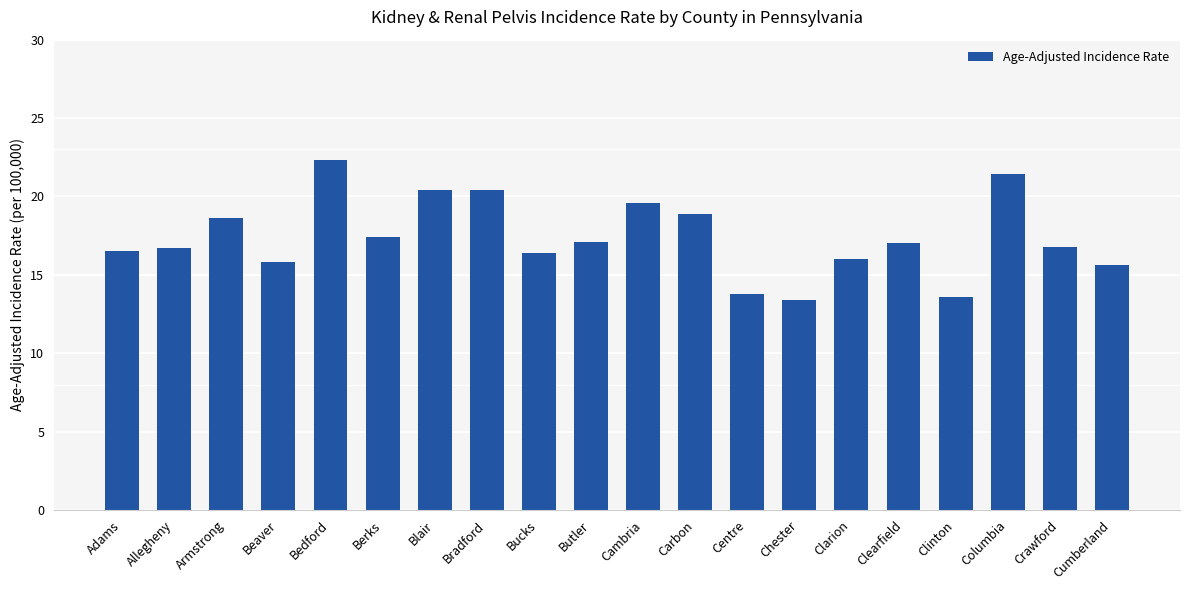

True or false: the data shows 18.6 at Armstrong.

True